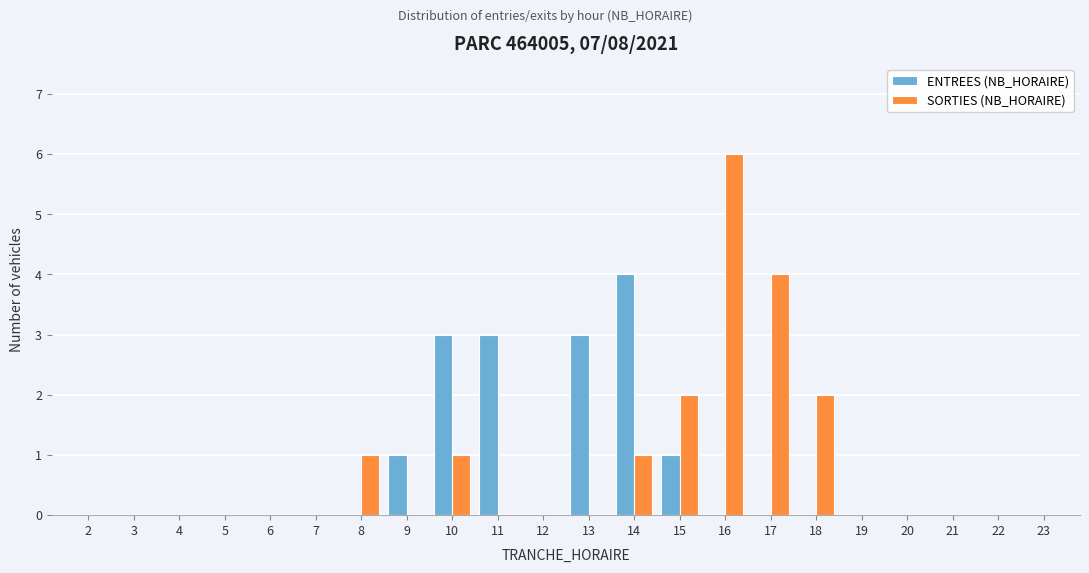

Is it true that SORTIES (NB_HORAIRE) equals -2 at 5?

False